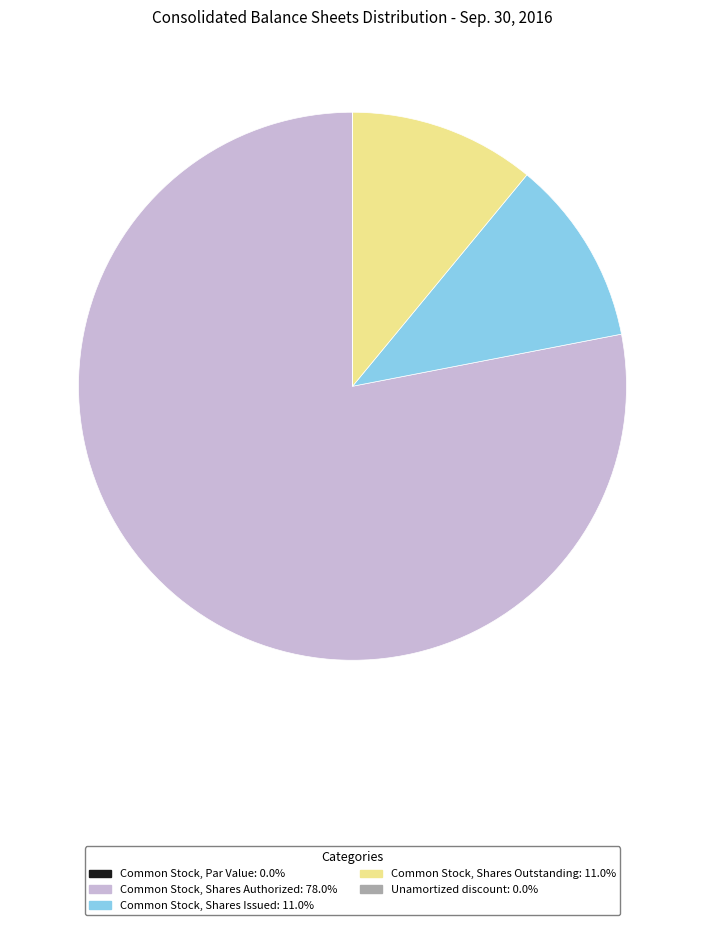

Is there a majority slice in this chart?

Yes